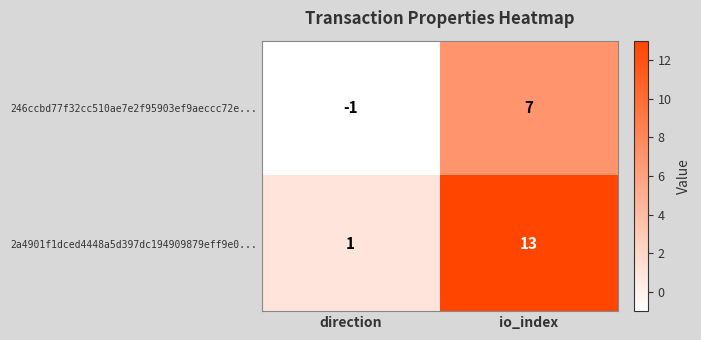

At io_index, list the series in order from smallest to largest.

246ccbd77f32cc510ae7e2f95903ef9aeccc72e..., 2a4901f1dced4448a5d397dc194909879eff9e0...